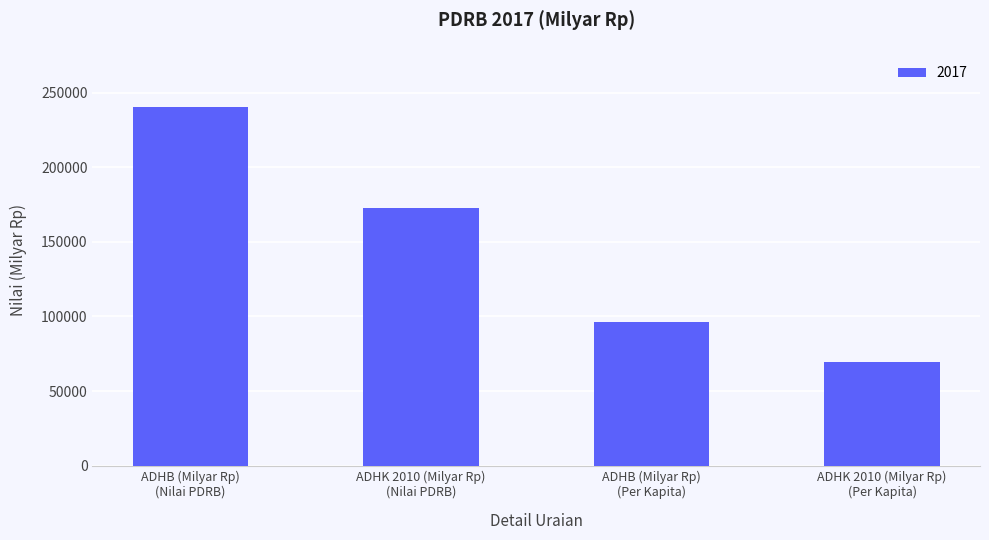

Rank the categories by value from lowest to highest.

ADHK 2010 (Milyar Rp)
(Per Kapita), ADHB (Milyar Rp)
(Per Kapita), ADHK 2010 (Milyar Rp)
(Nilai PDRB), ADHB (Milyar Rp)
(Nilai PDRB)